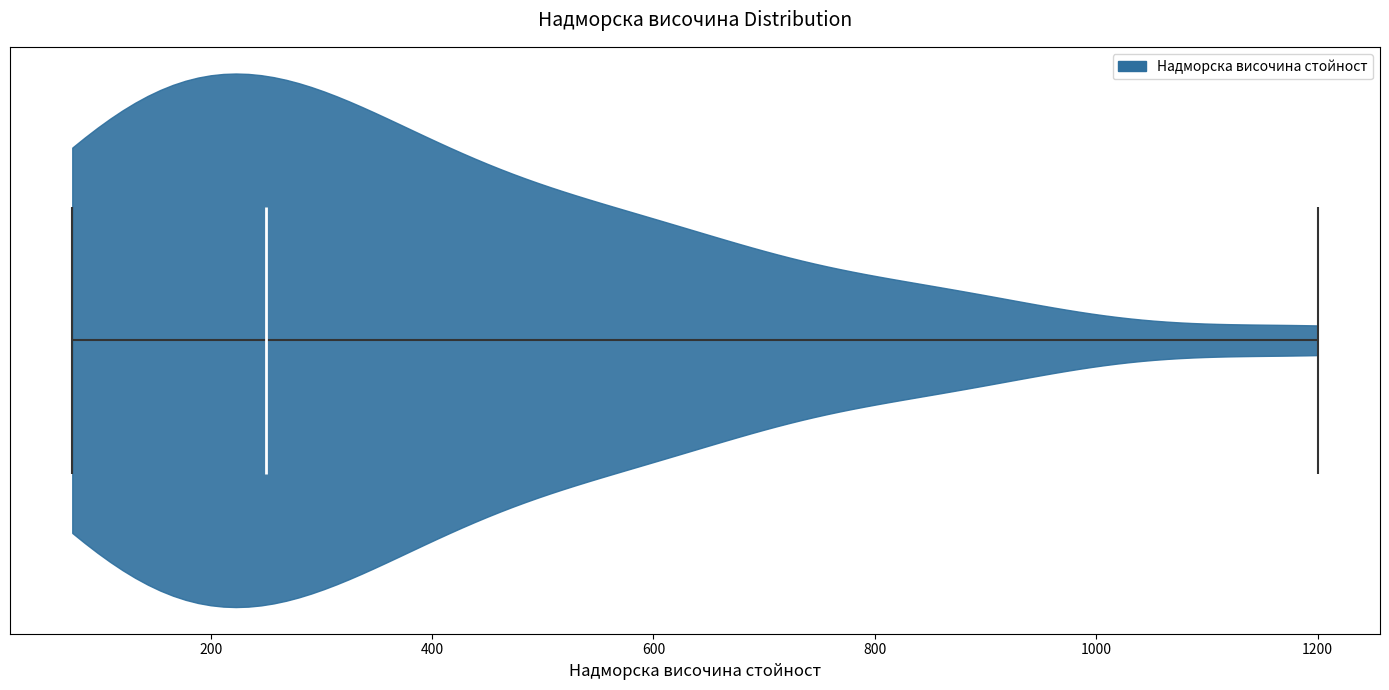

Read this violin plot against the x-axis: where its median line is, and the lowest and highest points the violin reaches. The values are not printed on the chart, so give them approximately, as read against the axis.

median line 260, lowest point 80, highest point 1200